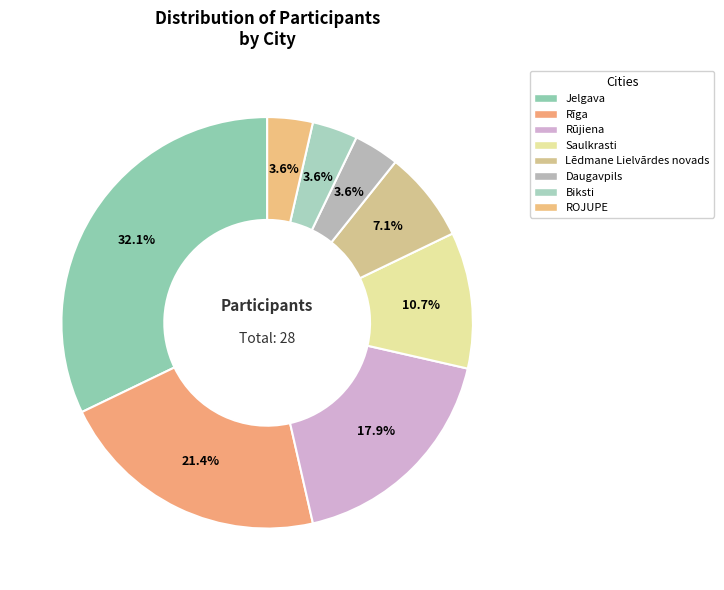

What is the total percentage of Jelgava and Daugavpils?

35.7%